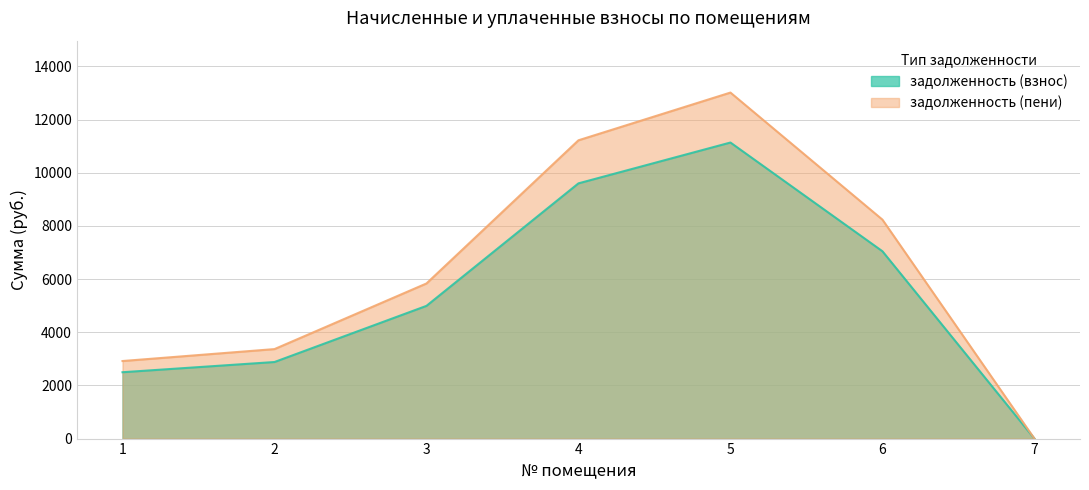

Count the number of data series in this chart.

2